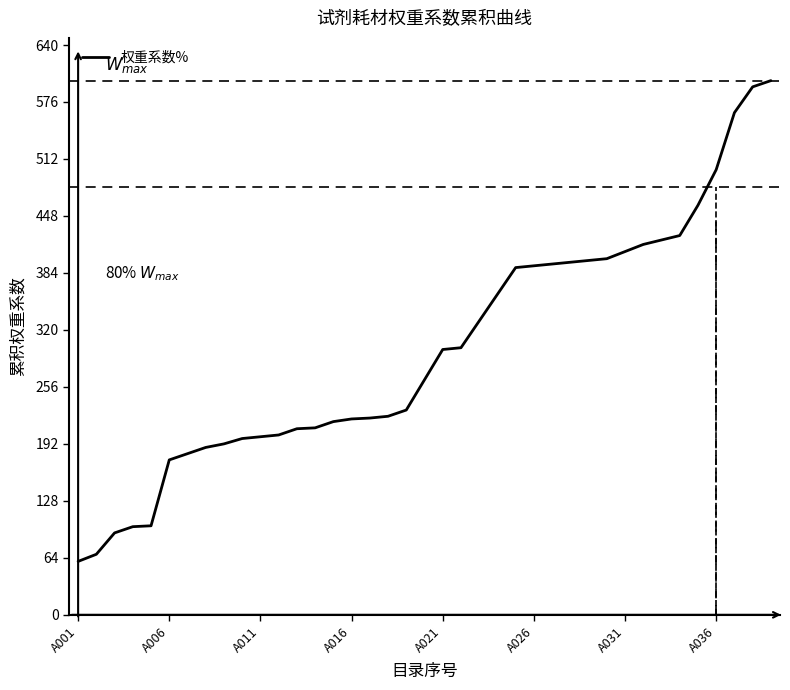

Count the number of values greater than 264.

19